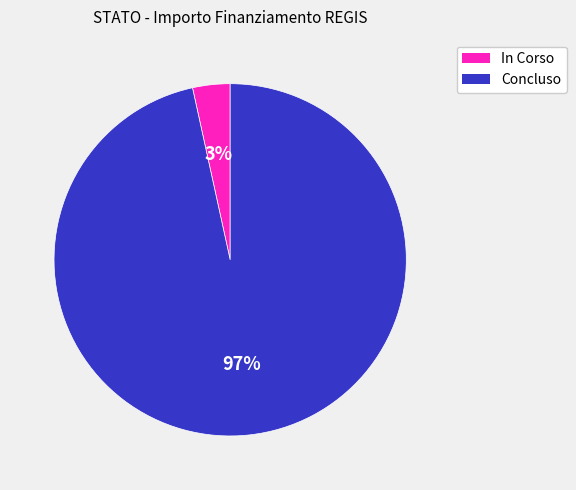

Rank the categories by value from lowest to highest.

In Corso, Concluso